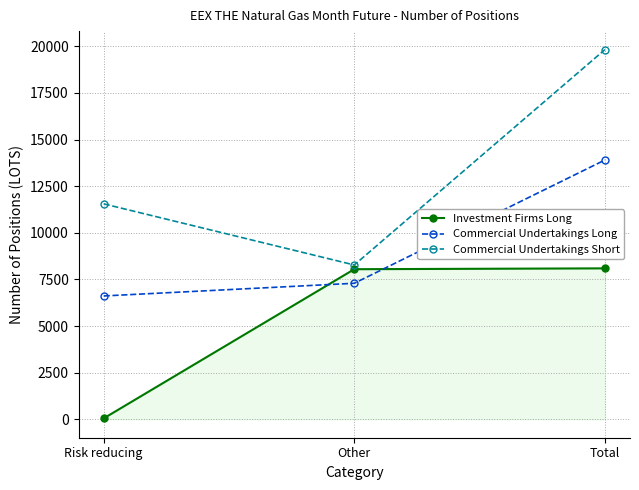

What is the approximate value of Commercial Undertakings Long at Other?

7292